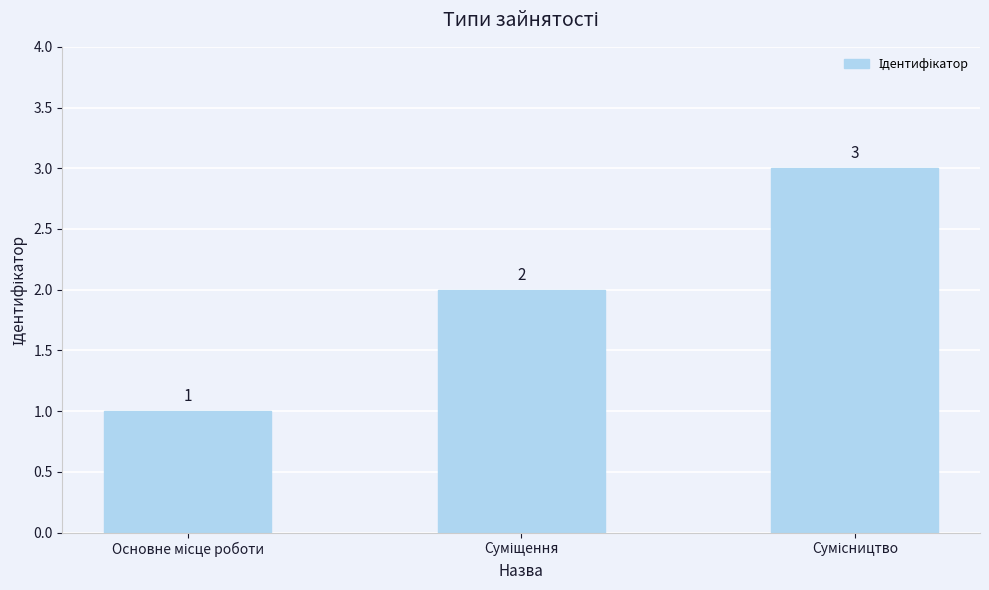

Count the values in the range 1 to 3.

3